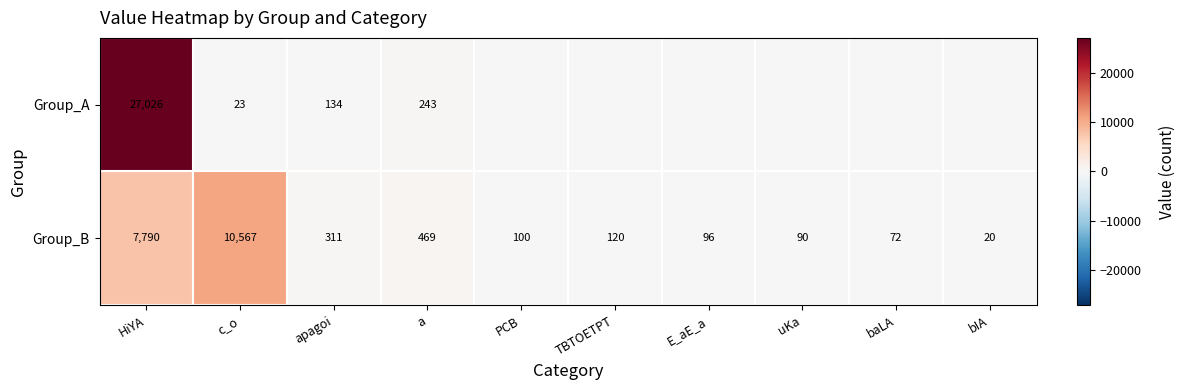

Where is Group_B nearest to the value 5293?

HiYA